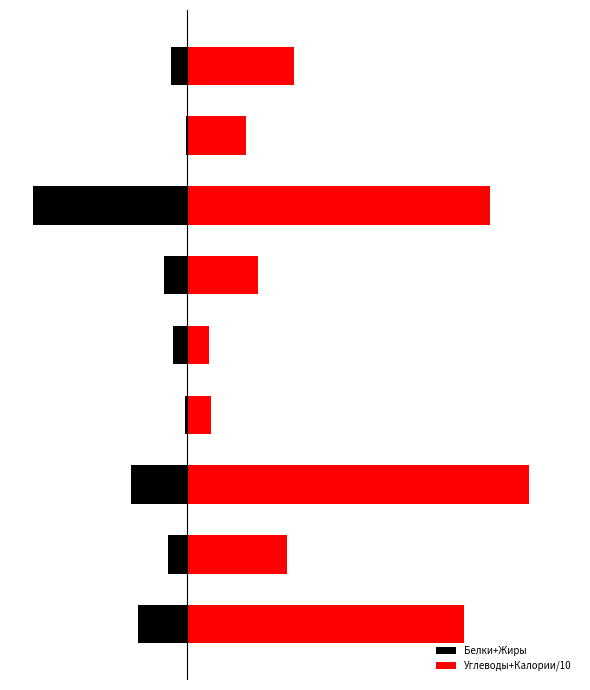

Reading left to right, extract all data points from this chart.

Белки+Жиры: -14.9	-5.7	-17.0	-0.6	-4.3	-6.9	-46.6	-0.2	-4.9
Углеводы+Калории/10: 83.8	30.2	103.5	7.2	6.7	21.4	91.7	17.8	32.3